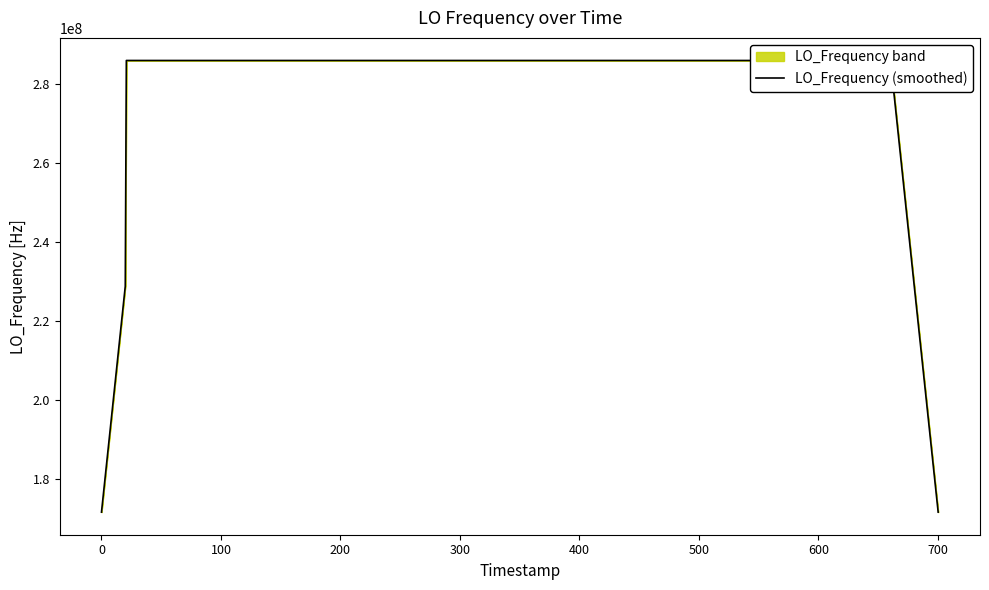

What is the greatest value displayed?

286047001.3